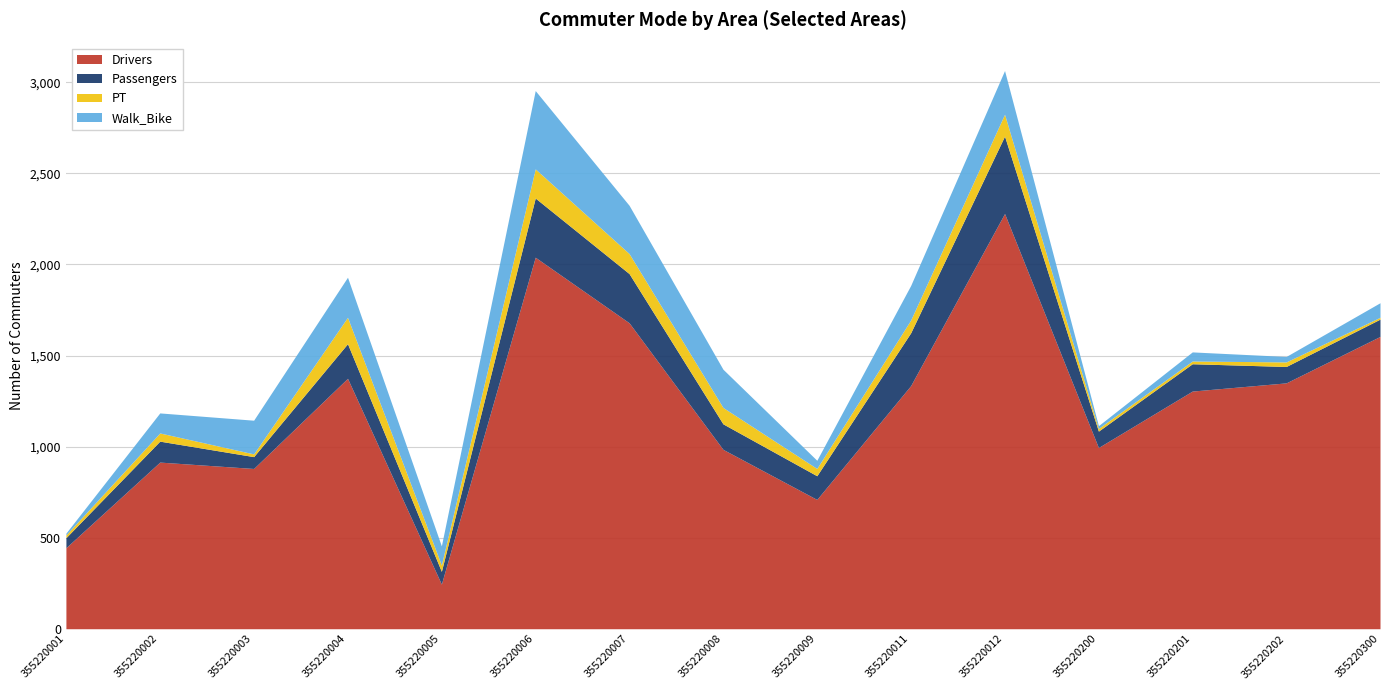

What is the sum of the Passengers values at 355220202 and 355220003?

155